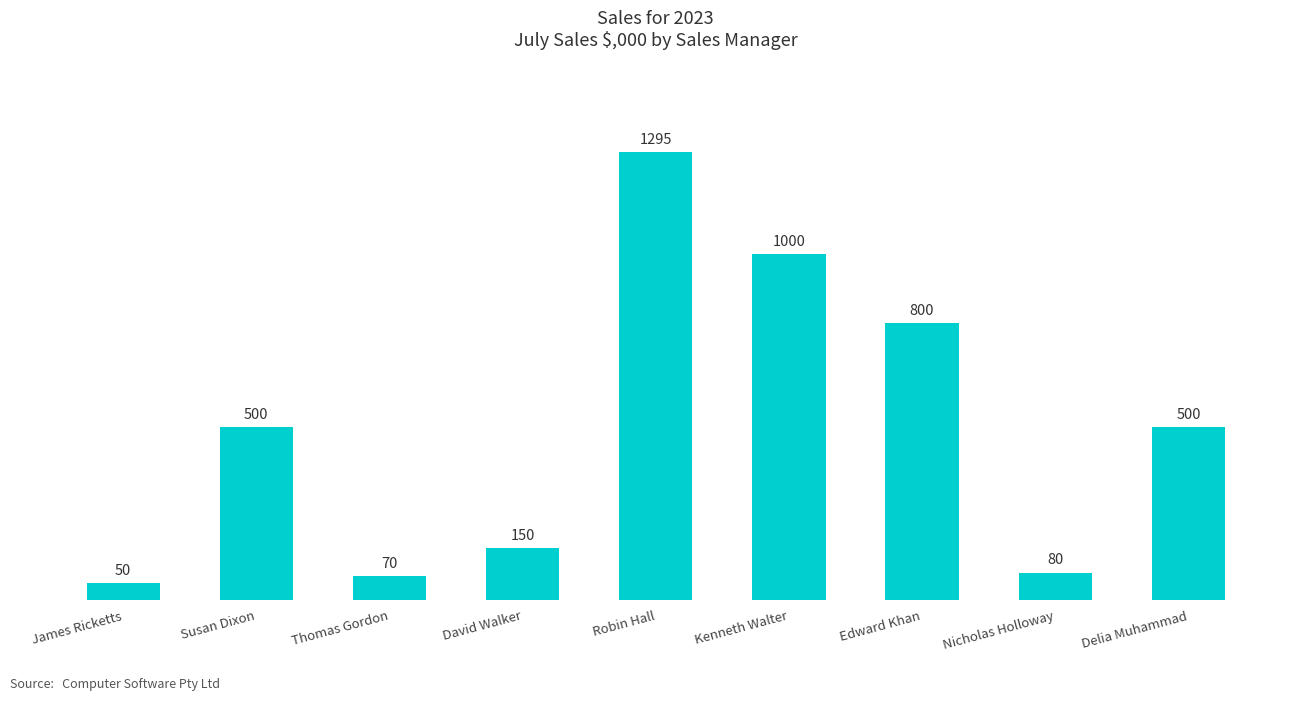

Reading left to right, what are all the values shown in this chart?

James Ricketts=50	Susan Dixon=500	Thomas Gordon=70	David Walker=150	Robin Hall=1295	Kenneth Walter=1000	Edward Khan=800	Nicholas Holloway=80	Delia Muhammad=500